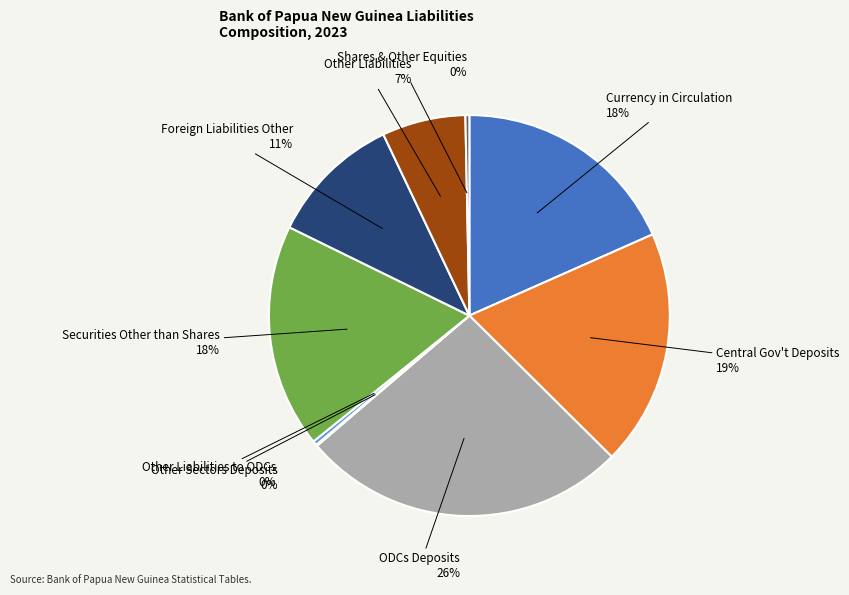

The Shares & Other Equities slice represents 15% of the pie. True or false?

False